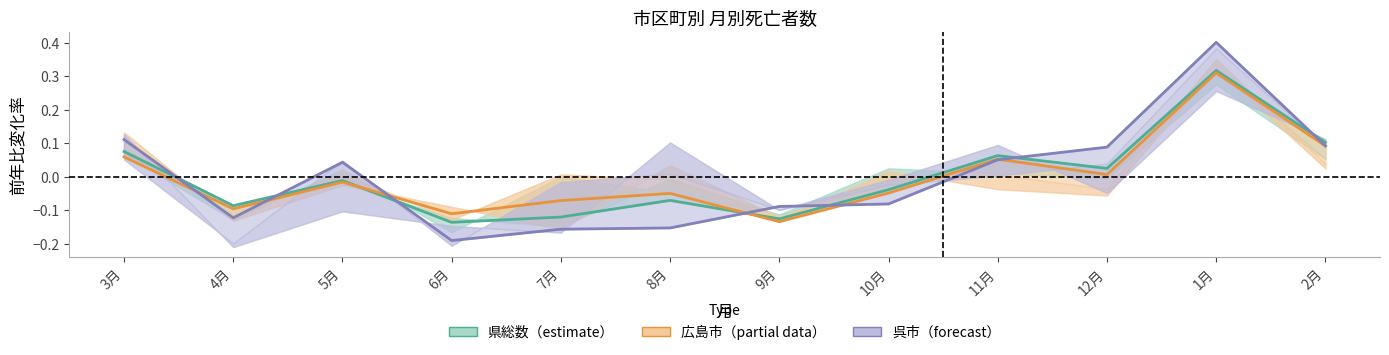

How many lines are shown in the chart?

3